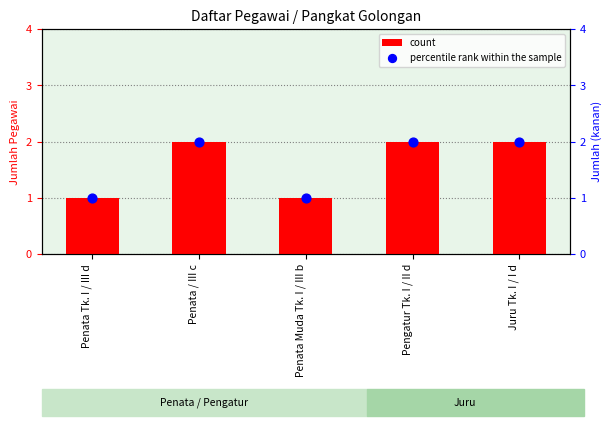

At which category is the sum across all series the highest?

Penata / III c